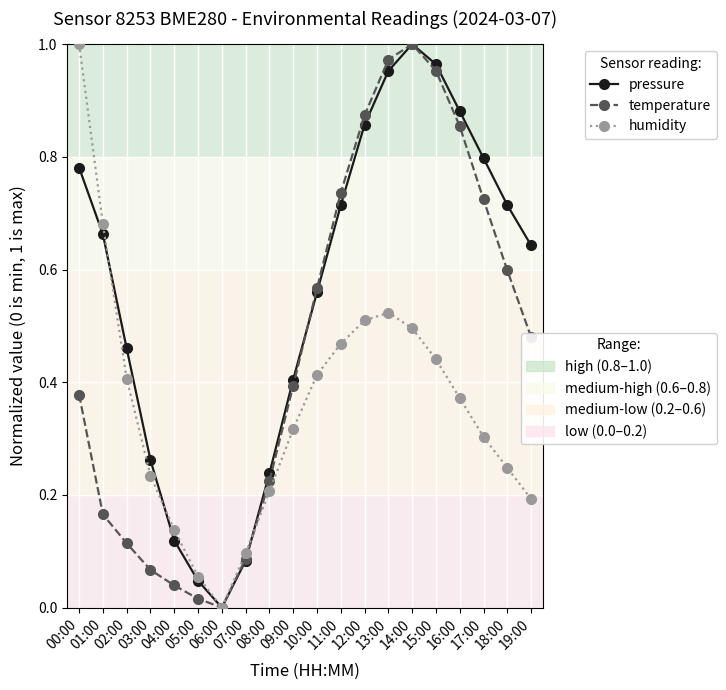

What is the label of the 12th point from the right?

08:00